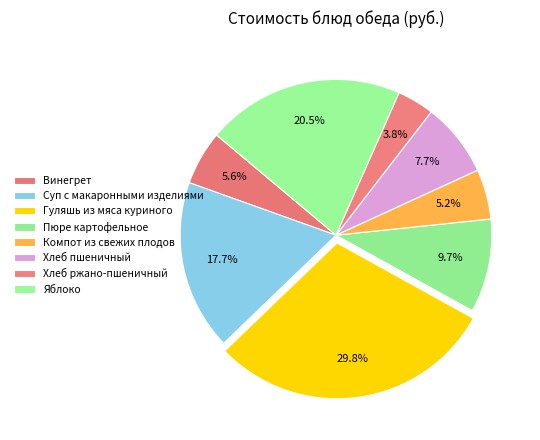

What percentage do Компот из свежих плодов and Суп с макаронными изделиями together represent?

22.9%